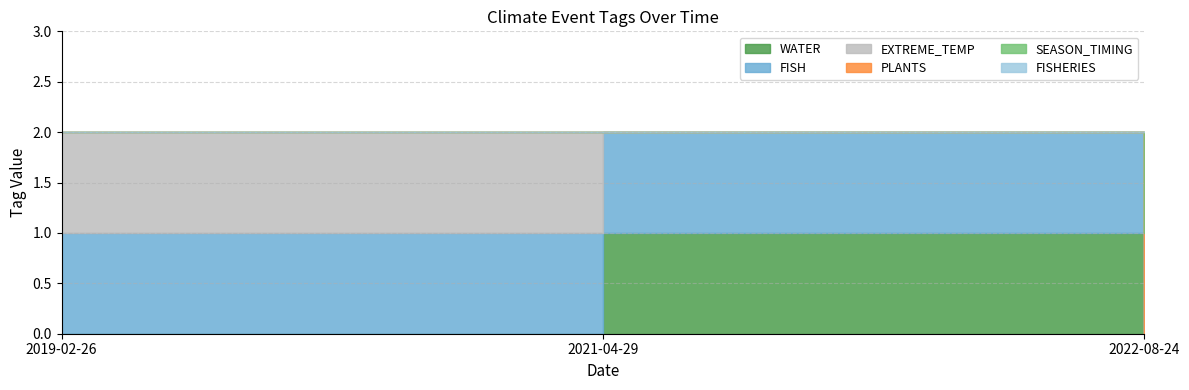

Which series has the largest total across all categories?

FISH